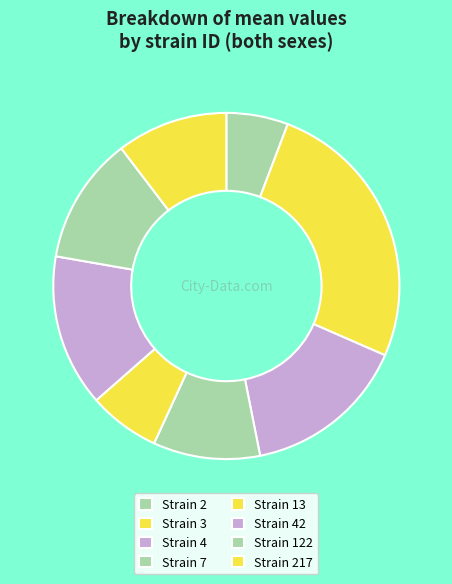

Count the number of slices in the pie.

8